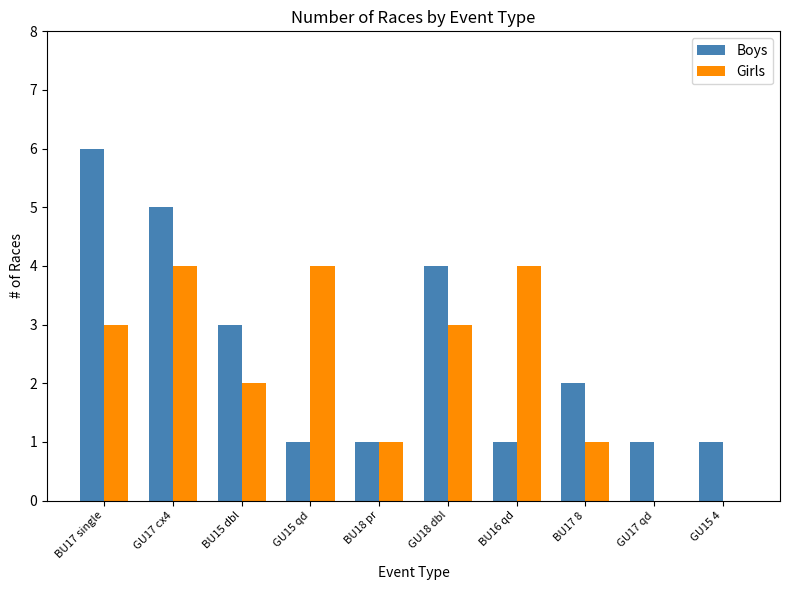

Which series has the largest range (max minus min)?

Boys